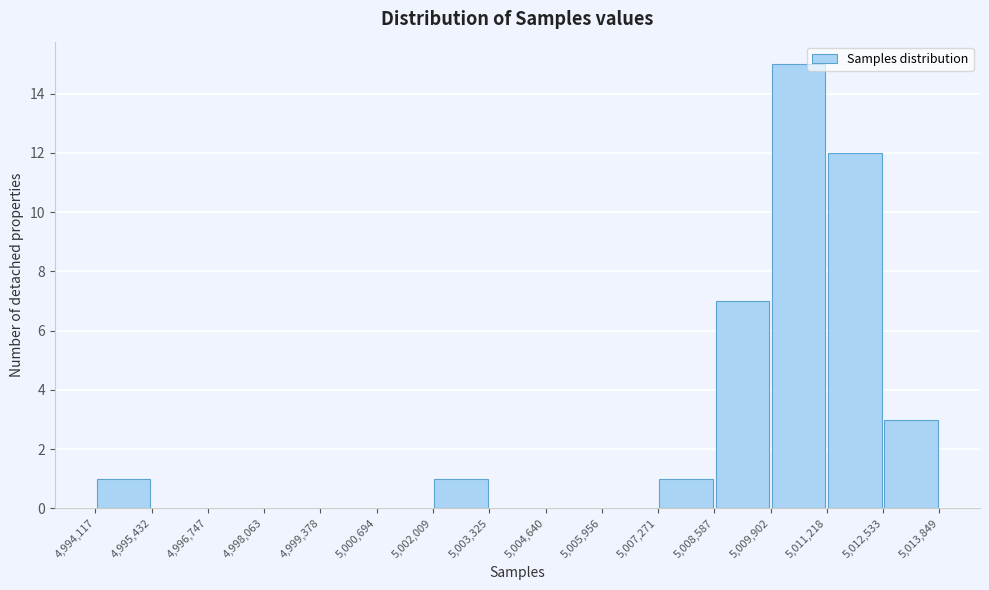

Reading left to right, list every bar in this chart as the range it spans on the x-axis followed by its height. The values are not printed on the chart, so give them approximately, as read against the axis.

4,994,117 to 4,995,432: 1
4,995,432 to 4,996,747: 0
4,996,747 to 4,998,063: 0
4,998,063 to 4,999,378: 0
4,999,378 to 5,000,694: 0
5,000,694 to 5,002,009: 0
5,002,009 to 5,003,325: 1
5,003,325 to 5,004,640: 0
5,004,640 to 5,005,956: 0
5,005,956 to 5,007,271: 0
5,007,271 to 5,008,587: 1
5,008,587 to 5,009,902: 7
5,009,902 to 5,011,218: 15
5,011,218 to 5,012,533: 12
5,012,533 to 5,013,849: 3